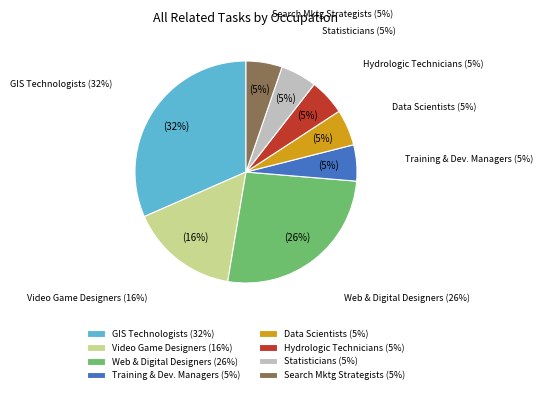

To the nearest percent, what portion does Geographic Information Systems Technologists represent?

32%